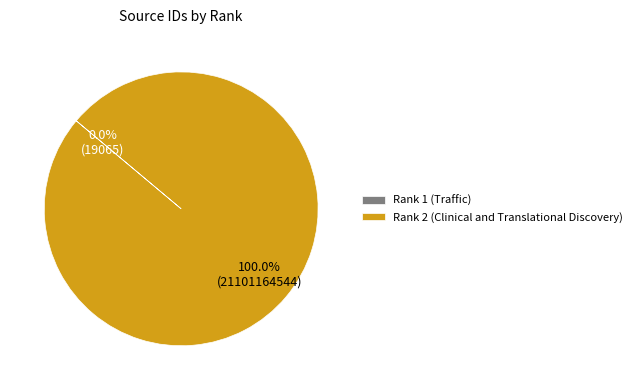

Which category has the biggest portion of the pie?

Rank 2 (Clinical and Translational Discovery)